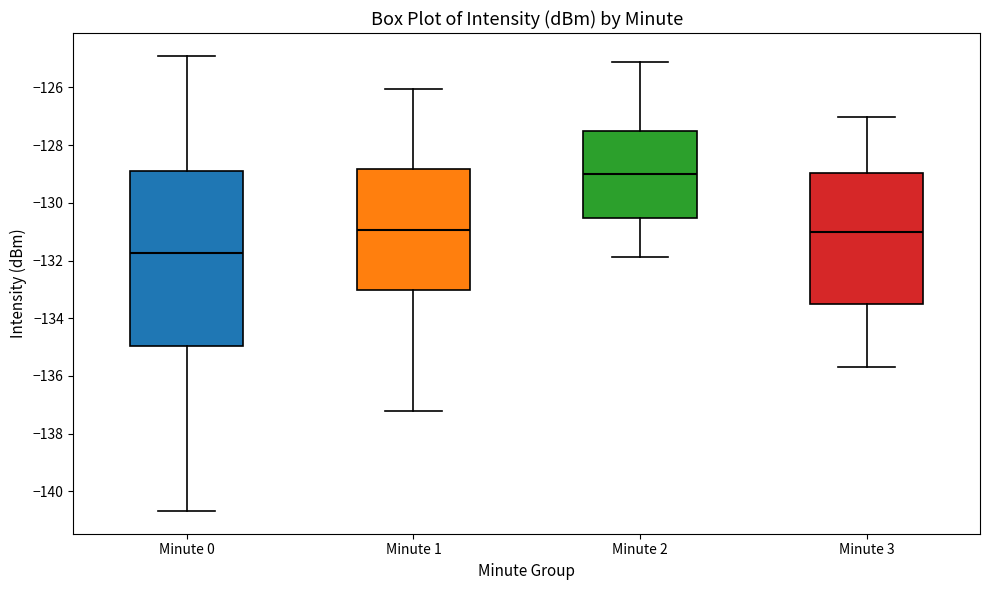

Reading left to right, transcribe this box plot: for each box, give where its median line is, the range the box spans, and where its two whiskers end, as read against the y-axis. The values are not printed on the chart, so give them approximately, as read against the axis.

Minute 0: median -131.8, box -135.0 to -128.8, whiskers -140.6 to -125.0
Minute 1: median -131.0, box -133.0 to -128.8, whiskers -137.2 to -126.0
Minute 2: median -129.0, box -130.6 to -127.6, whiskers -131.8 to -125.2
Minute 3: median -131.0, box -133.6 to -129.0, whiskers -135.6 to -127.0